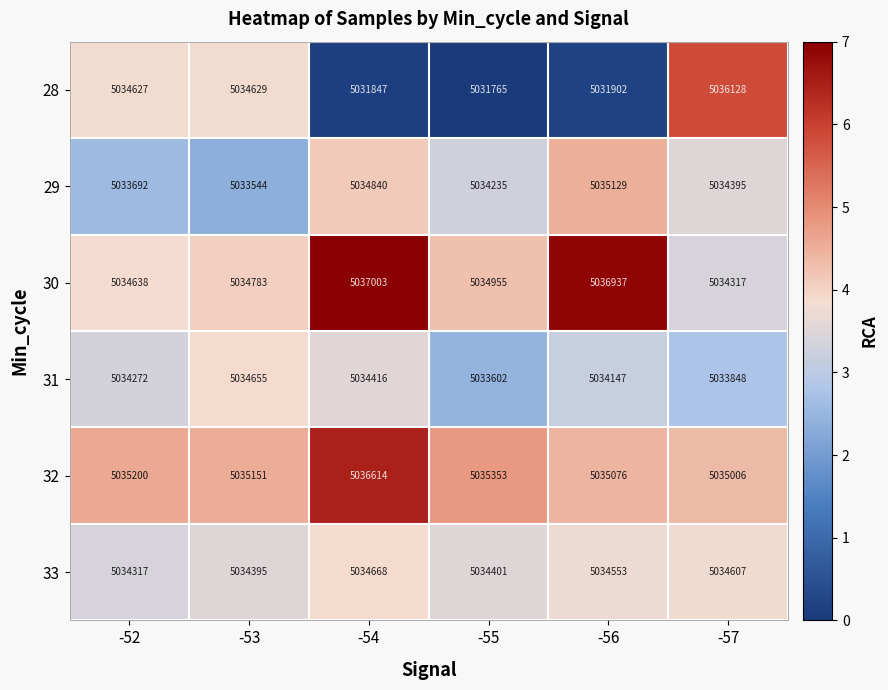

List the series in order of their peak value, lowest first.

31, 33, 29, 28, 32, 30